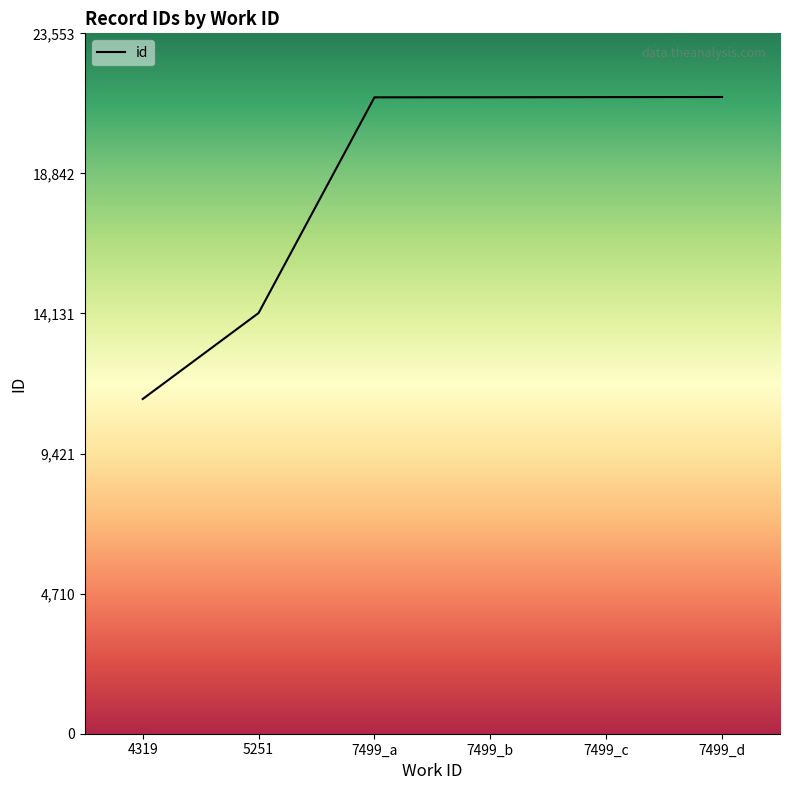

What is the ratio of the value at 7499_c to the value at 5251?

1.5